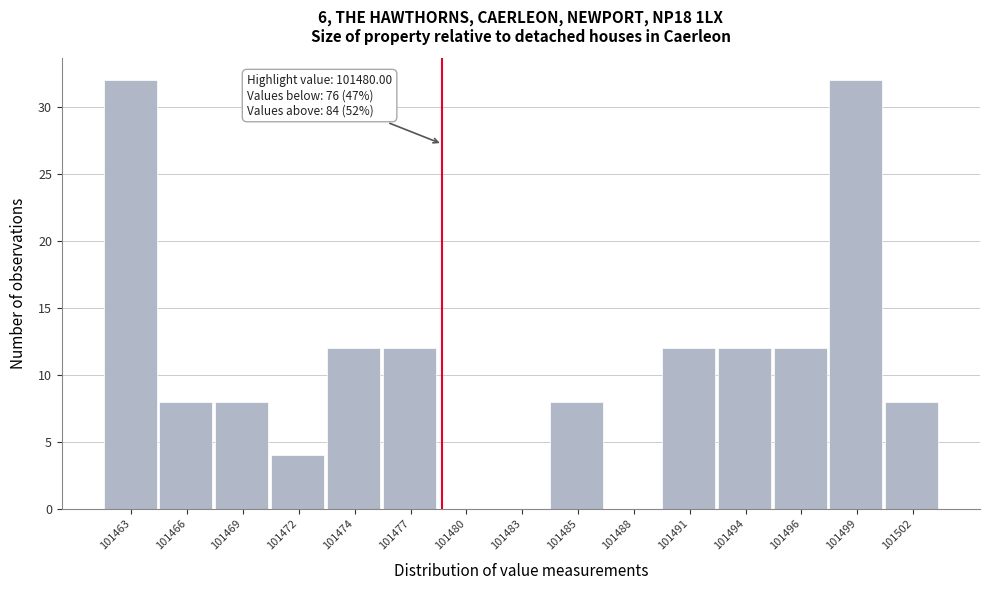

Reading right to left, list all the values displayed in this chart.

101502=8	101499=32	101496=12	101494=12	101491=12	101488=0	101485=8	101483=0	101480=0	101477=12	101474=12	101472=4	101469=8	101466=8	101463=32